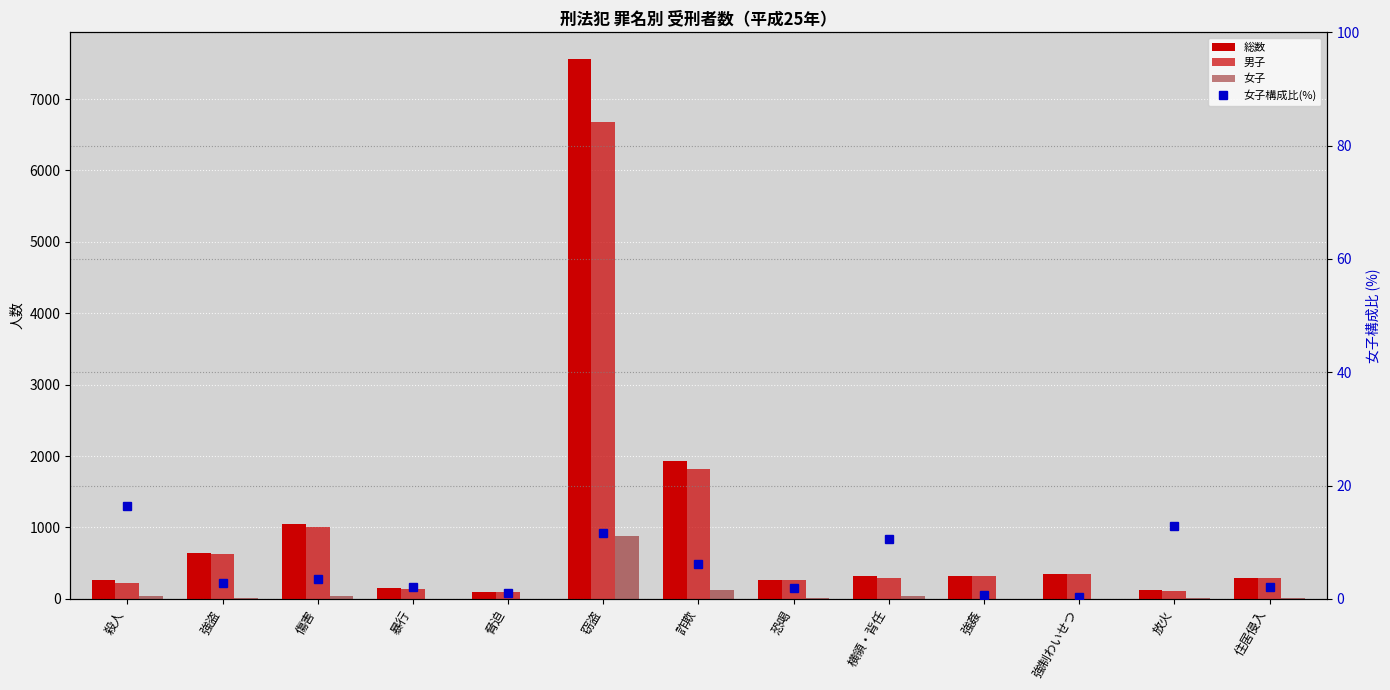

The value of 総数 at 強盗 is 646.0. True or false?

True